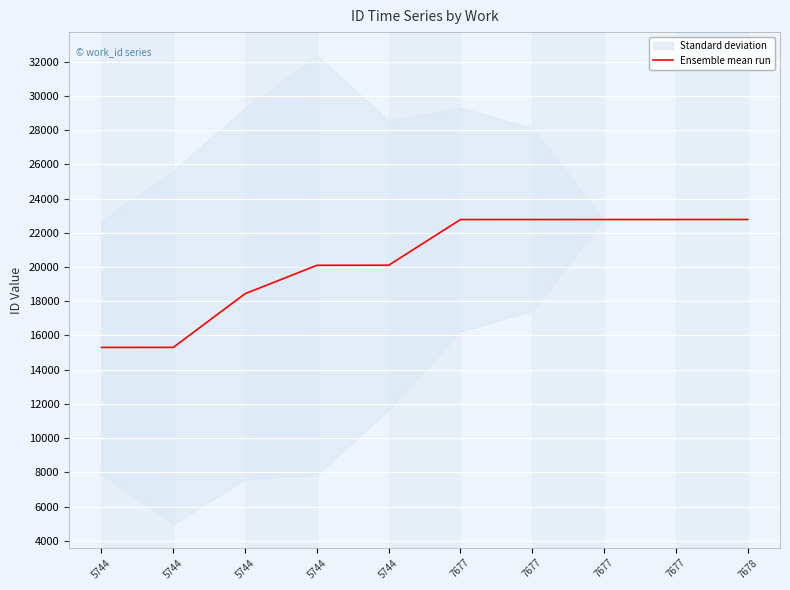

True or false: the data has more than 0 interior local peaks.

False